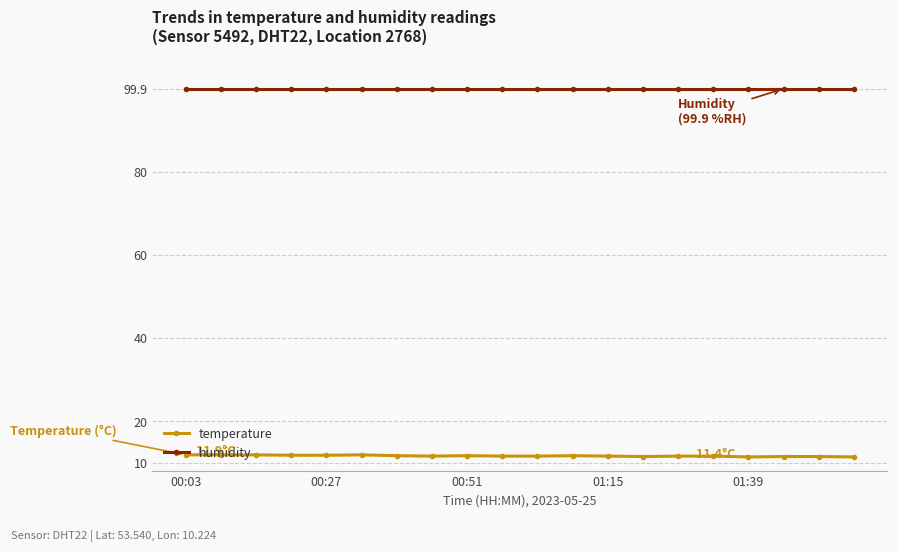

True or false: temperature has more than 0 interior local peaks.

True